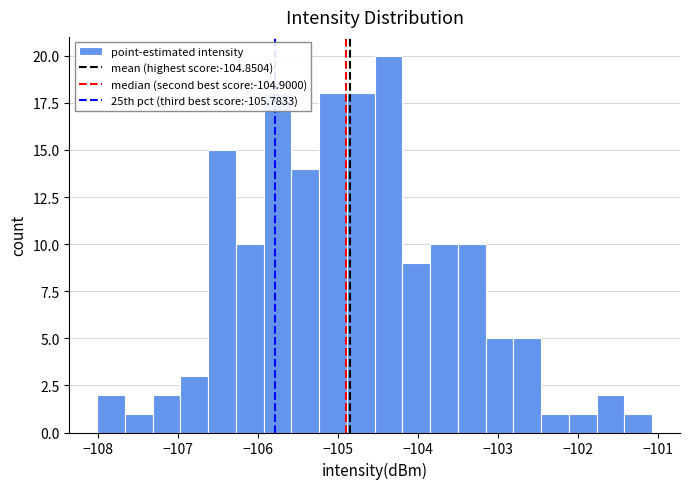

Around what value on the x-axis is the tallest bar? Give the approximate position of its centre, as read against the axis.

-104.4